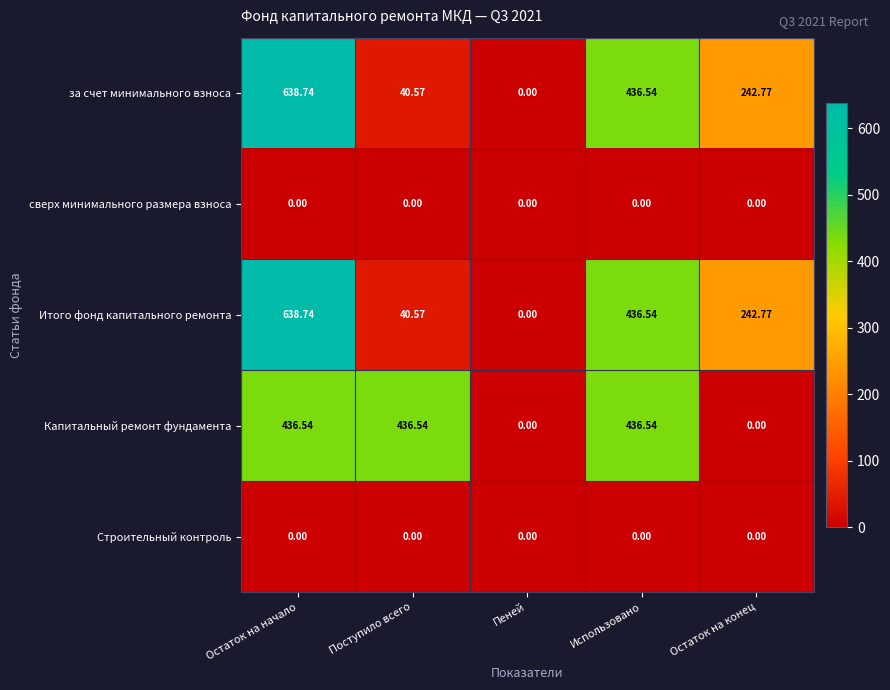

Where does the за счет минимального взноса series first go above 242?

Остаток на начало